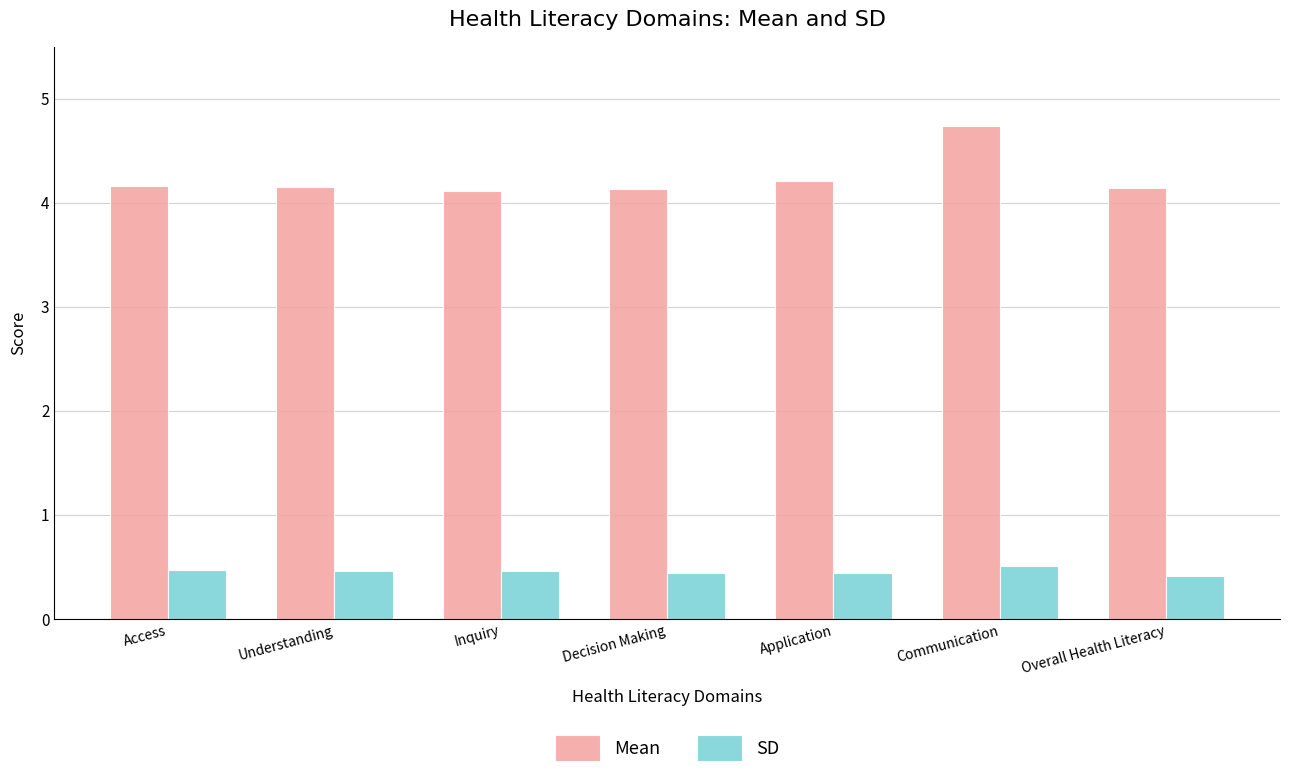

What is the sum of the Mean values at Communication and Access?

8.9